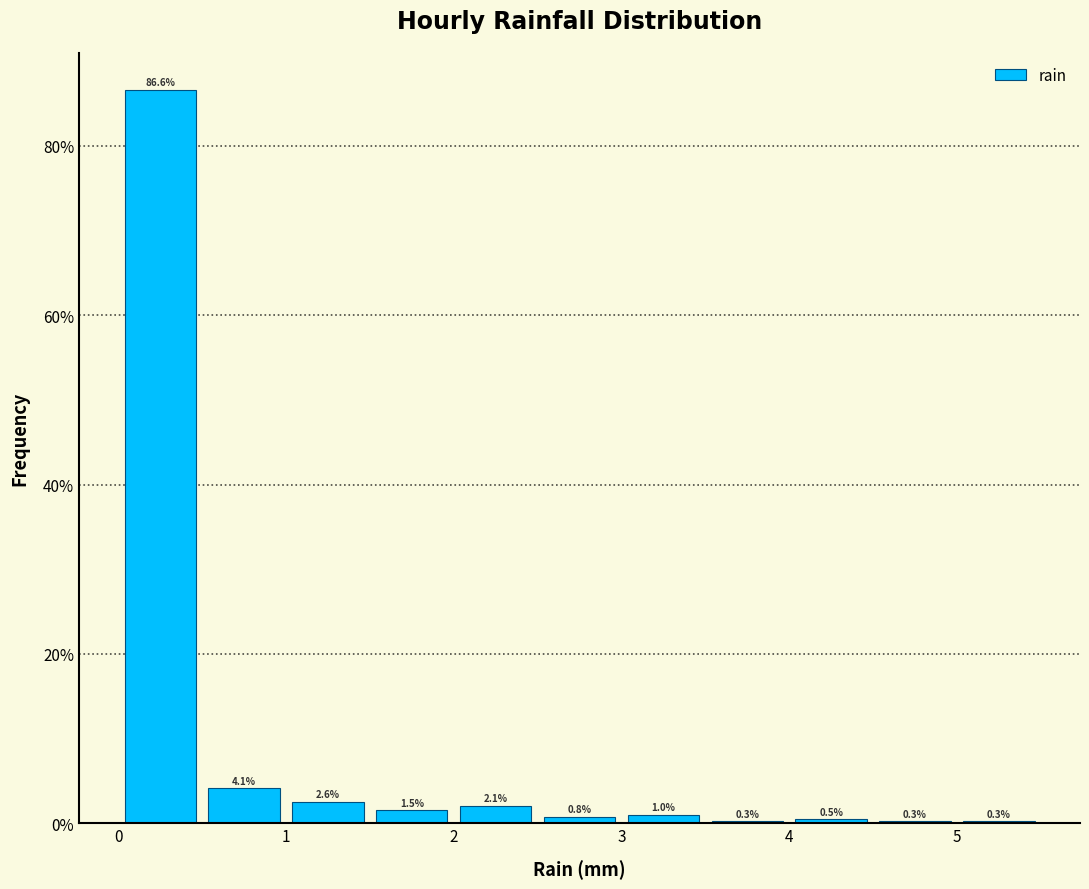

Reading left to right, list every bar in this chart as the range it spans on the x-axis followed by its height.

0.0 to 0.5: 86.6
0.5 to 1.0: 4.1
1.0 to 1.5: 2.6
1.5 to 2.0: 1.5
2.0 to 2.5: 2.1
2.5 to 3.0: 0.8
3.0 to 3.5: 1.0
3.5 to 4.0: 0.3
4.0 to 4.5: 0.5
4.5 to 5.0: 0.3
5.0 to 5.5: 0.3